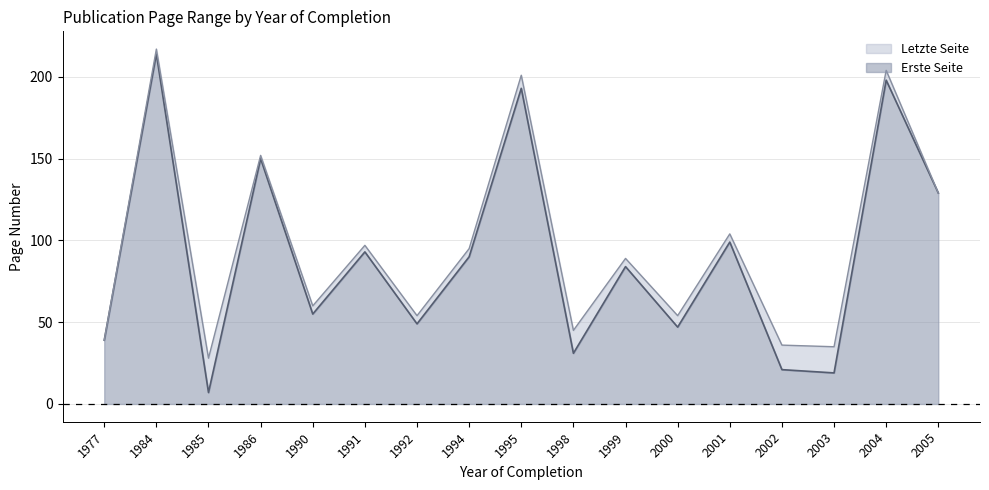

What is the spread (max minus min) of values at 1985?

21